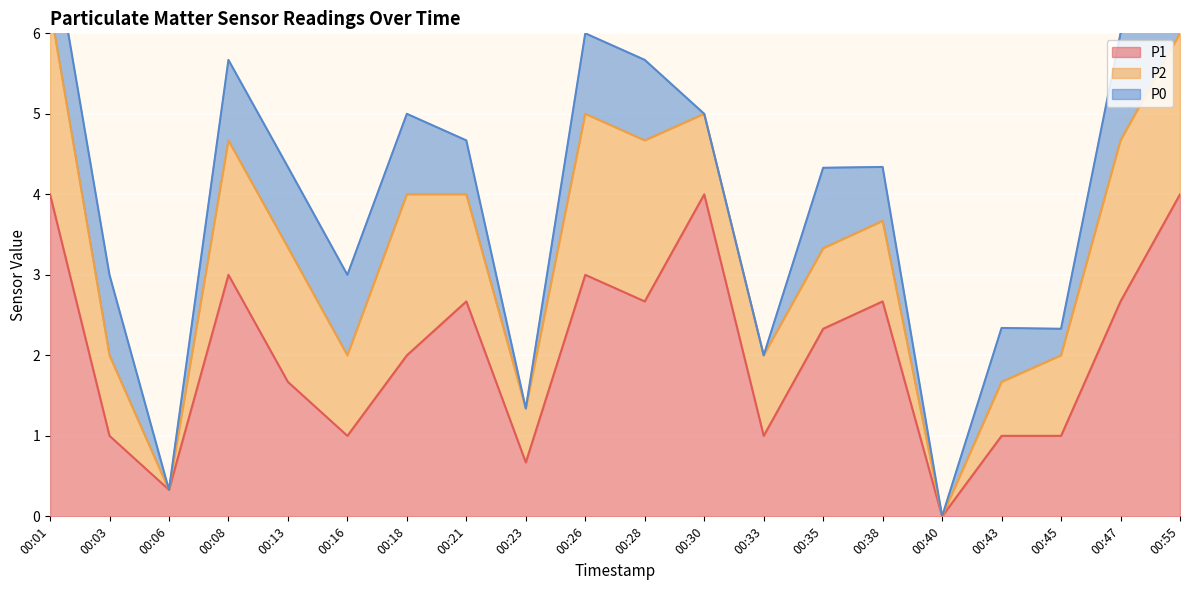

At which category is the sum across all series the highest?

00:01